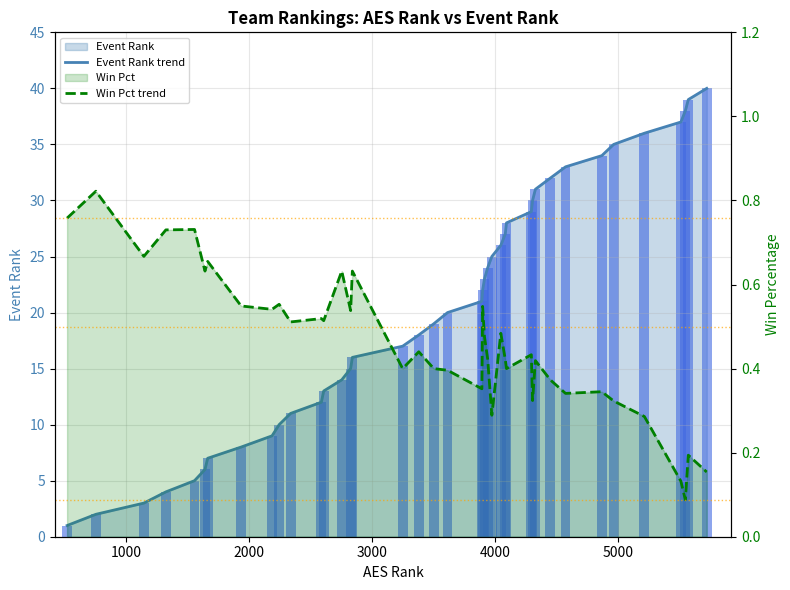

What is the difference between the maximum and minimum values in the Event Rank trend series?

39.0